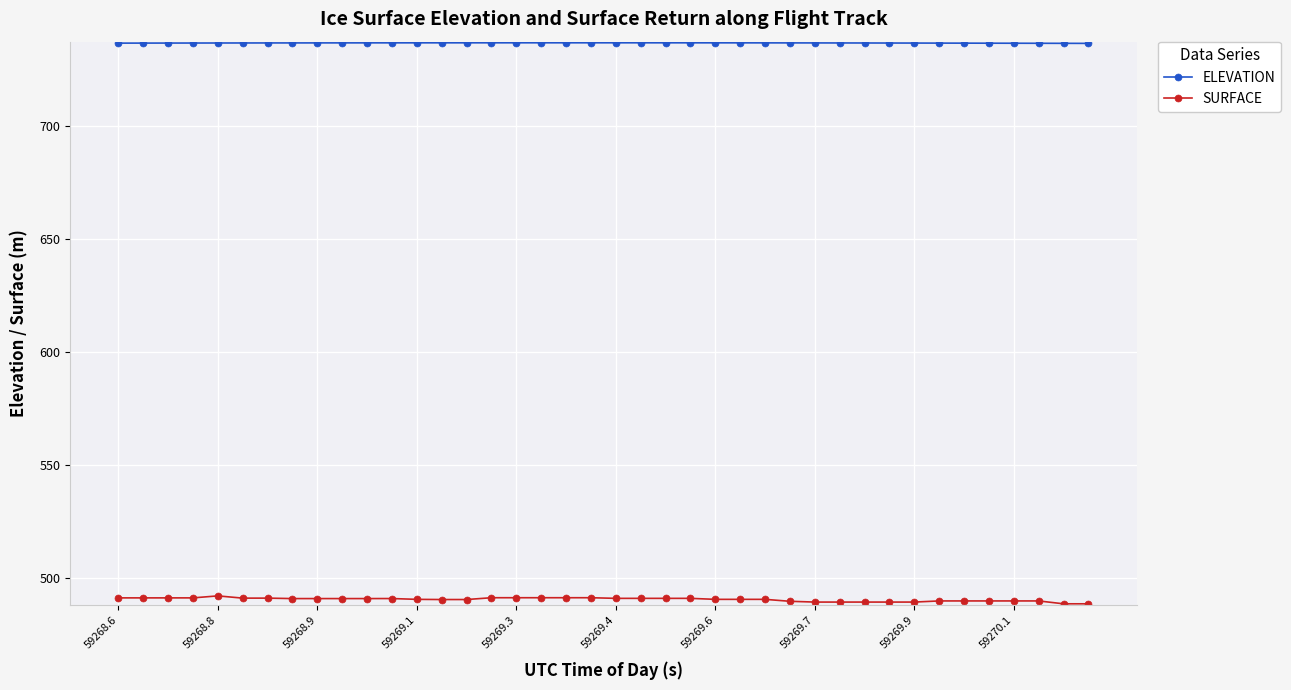

True or false: ELEVATION has more than 0 interior local peaks.

True